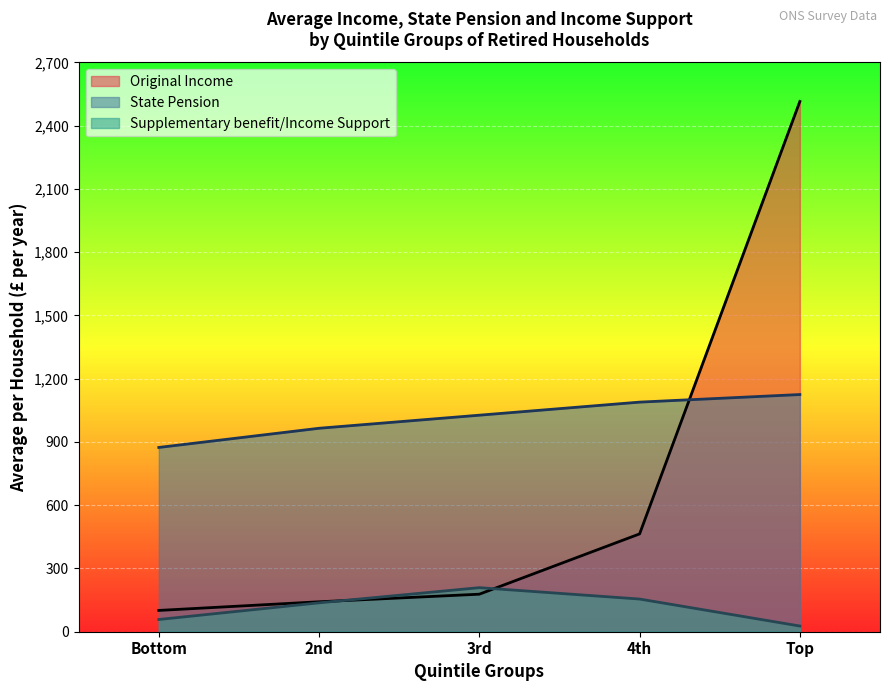

Which has a higher value, 3rd or Top?

Top